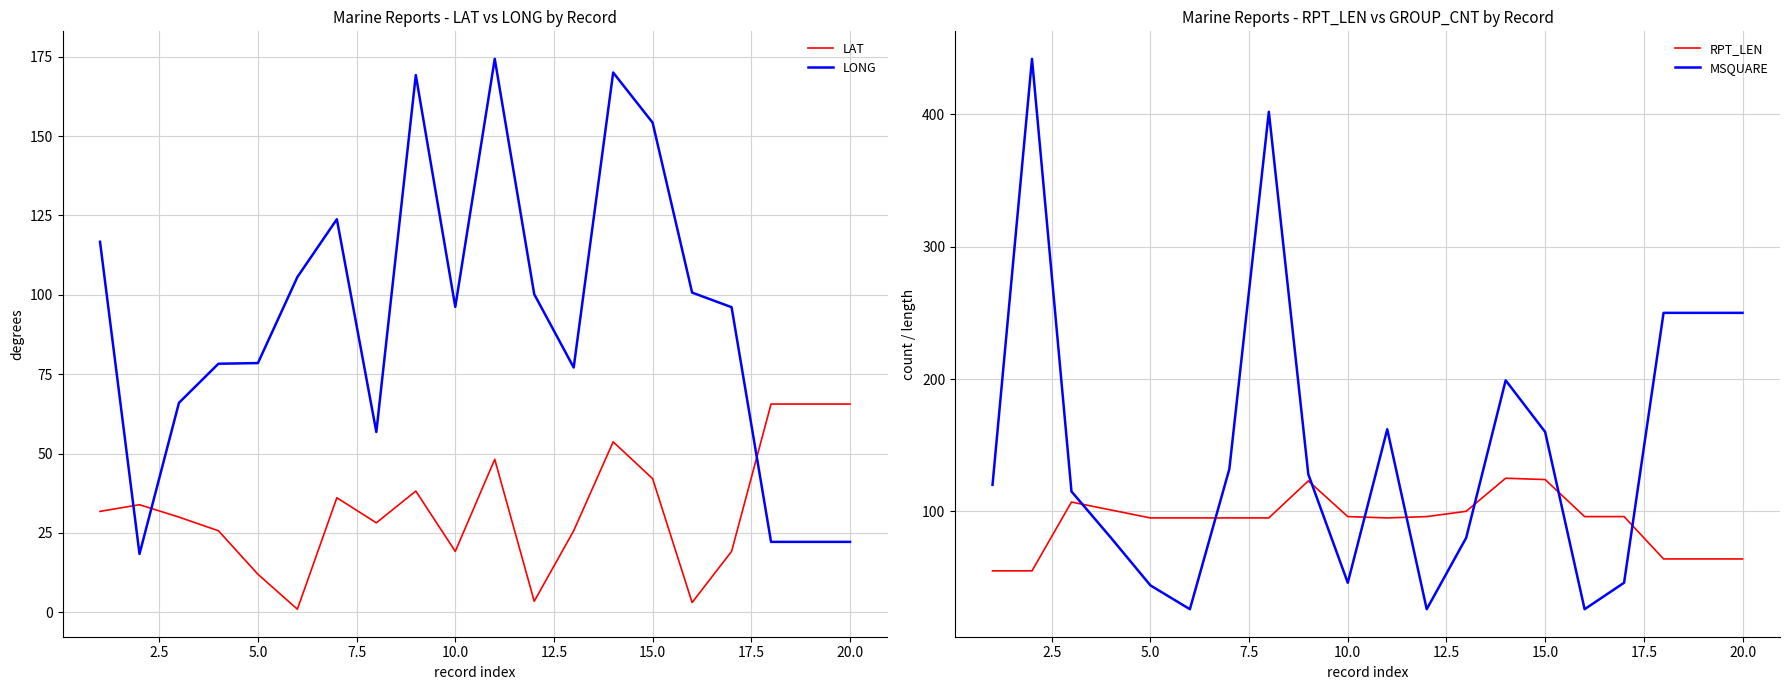

What are all the series names shown in the legend?

LAT, LONG, RPT_LEN, MSQUARE